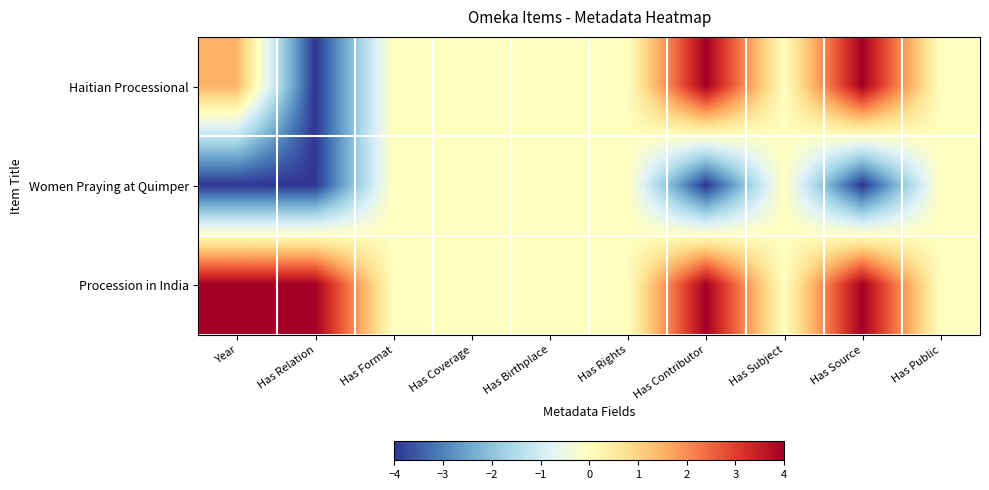

Reading left to right, extract all data points from this chart.

Haitian Processional: Year=1.5	Has Relation=-4.0	Has Format=0.0	Has Coverage=0.0	Has Birthplace=0.0	Has Rights=0.0	Has Contributor=4.0	Has Subject=0.0	Has Source=4.0	Has Public=0.0
Women Praying at Quimper: Year=-4.0	Has Relation=-4.0	Has Format=0.0	Has Coverage=0.0	Has Birthplace=0.0	Has Rights=0.0	Has Contributor=-4.0	Has Subject=0.0	Has Source=-4.0	Has Public=0.0
Procession in India: Year=4.0	Has Relation=4.0	Has Format=0.0	Has Coverage=0.0	Has Birthplace=0.0	Has Rights=0.0	Has Contributor=4.0	Has Subject=0.0	Has Source=4.0	Has Public=0.0